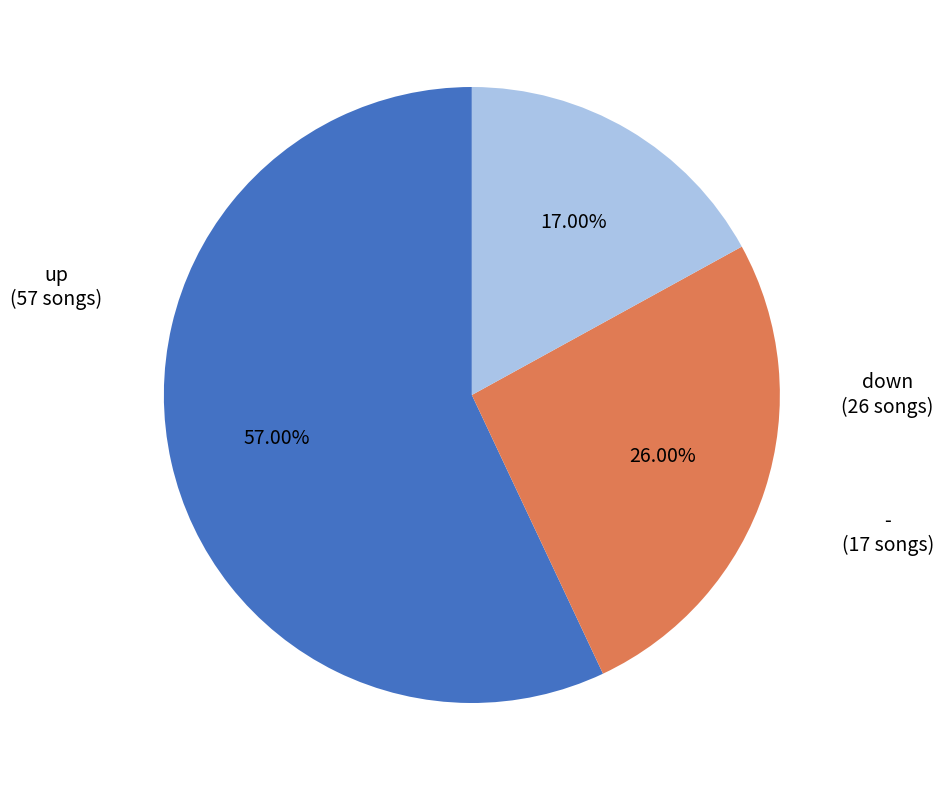

Is there any slice that represents more than half of the pie?

Yes